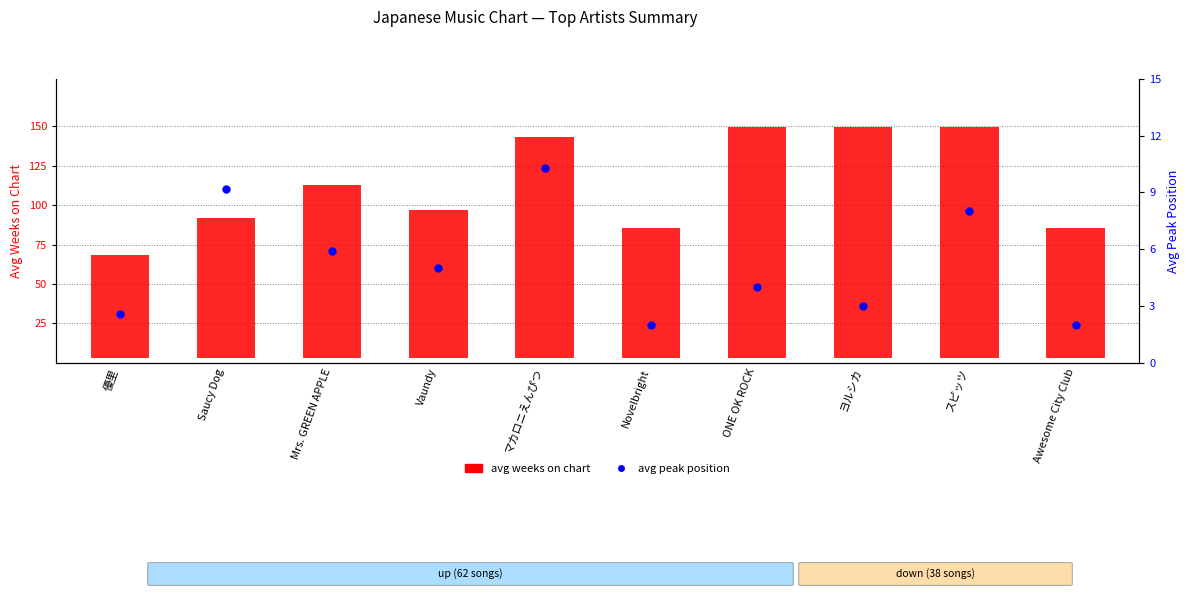

At how many categories does at least one series exceed 31?

10